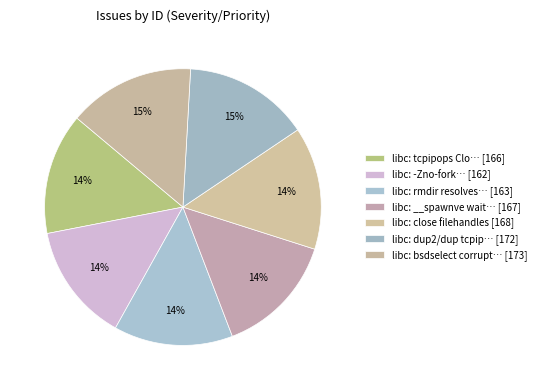

How many segments does this pie chart have?

7